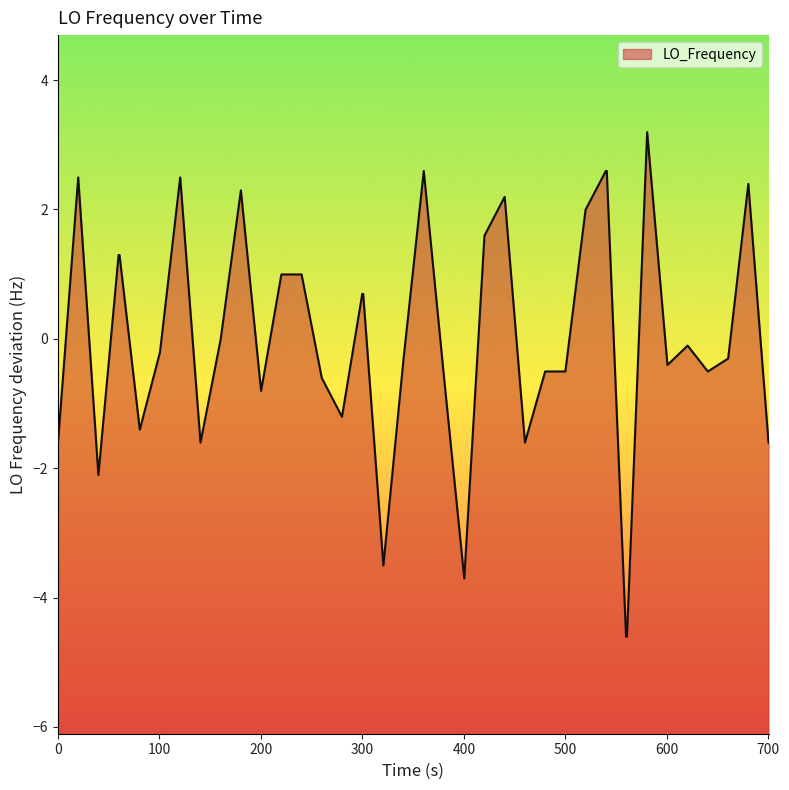

Does the chart have visible grid lines?

No